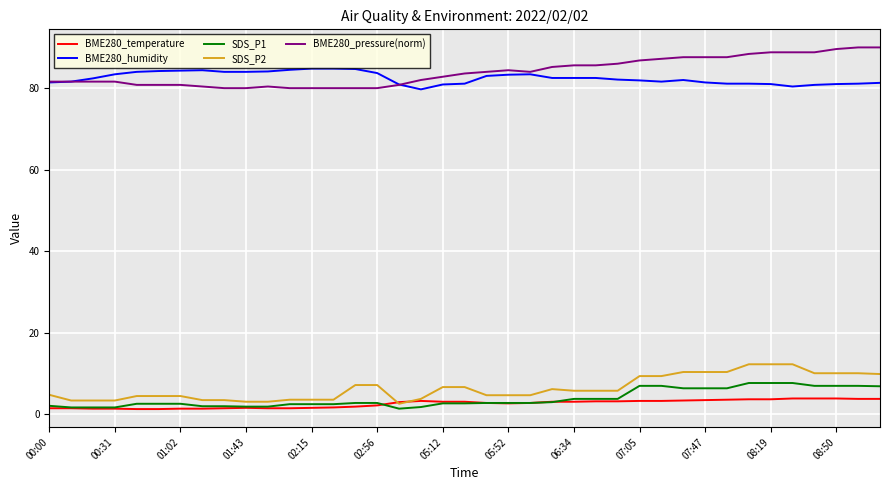

What is the highest value of the BME280_temperature series?

3.8